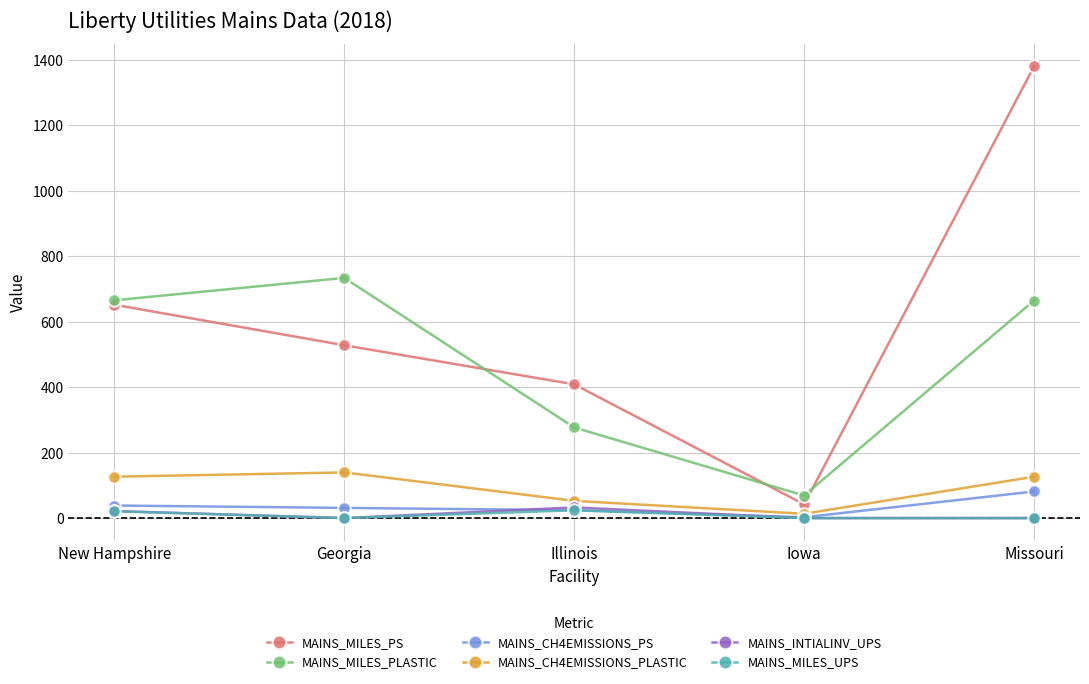

The value of MAINS_CH4EMISSIONS_PLASTIC at Georgia is 139.4. True or false?

True